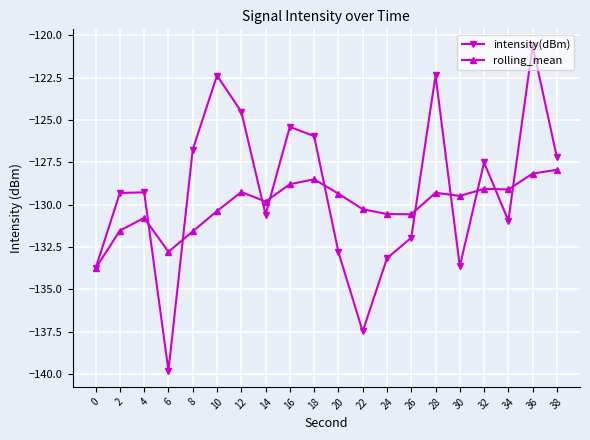

How many interior local valleys does the intensity(dBm) series have?

5